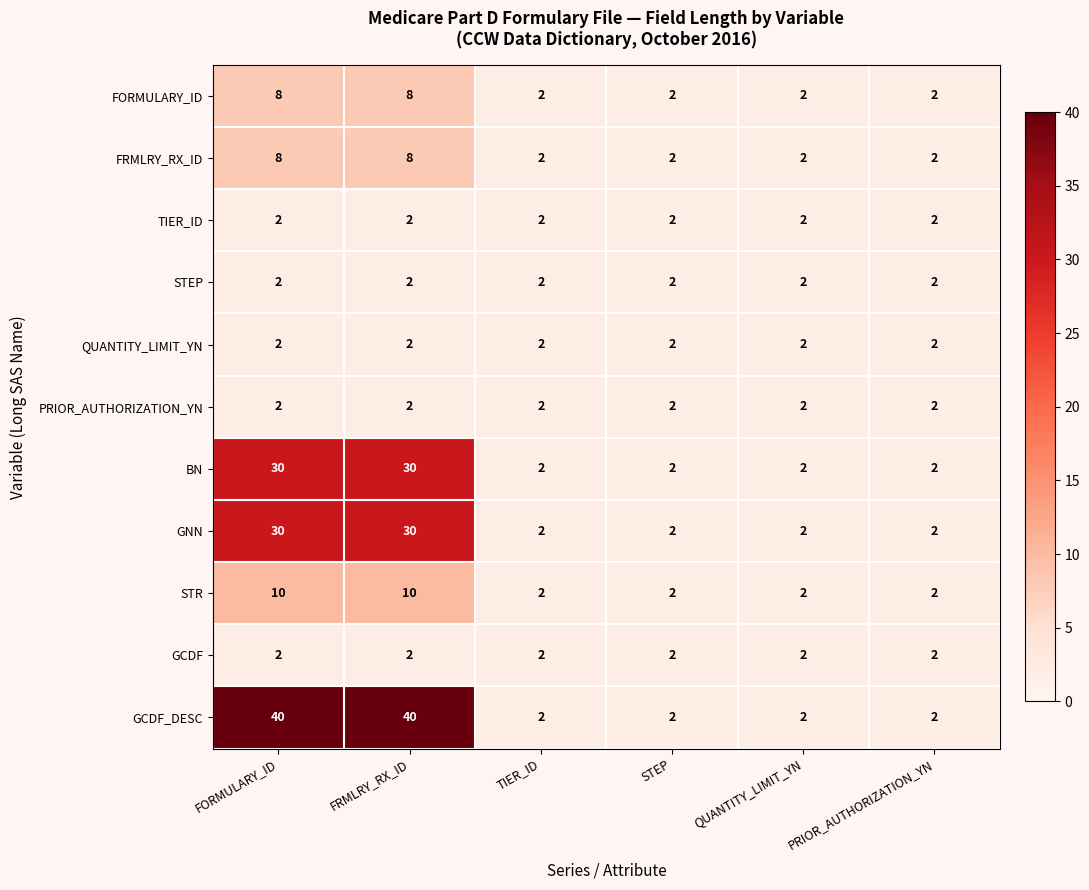

Count the STR values in the range 2 to 10.

6